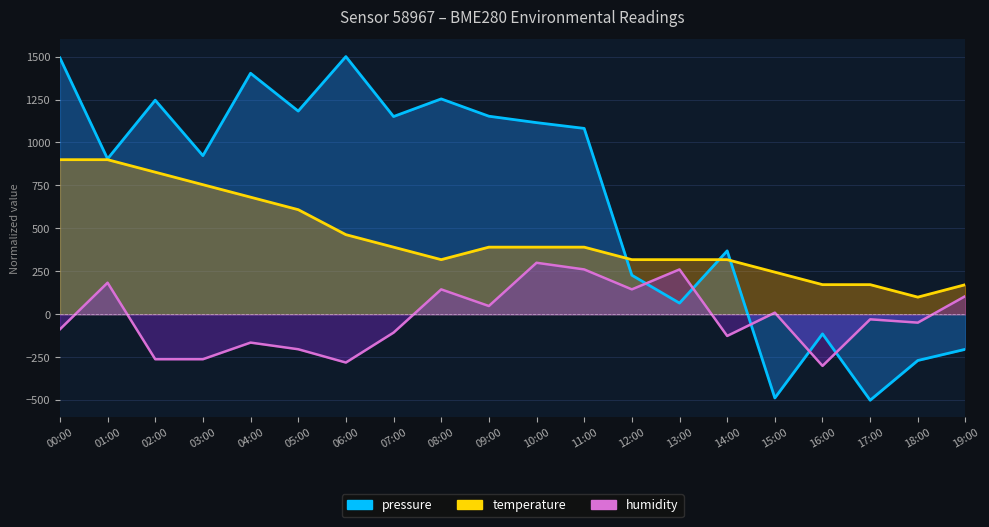

True or false: pressure and temperature cross at least once.

True